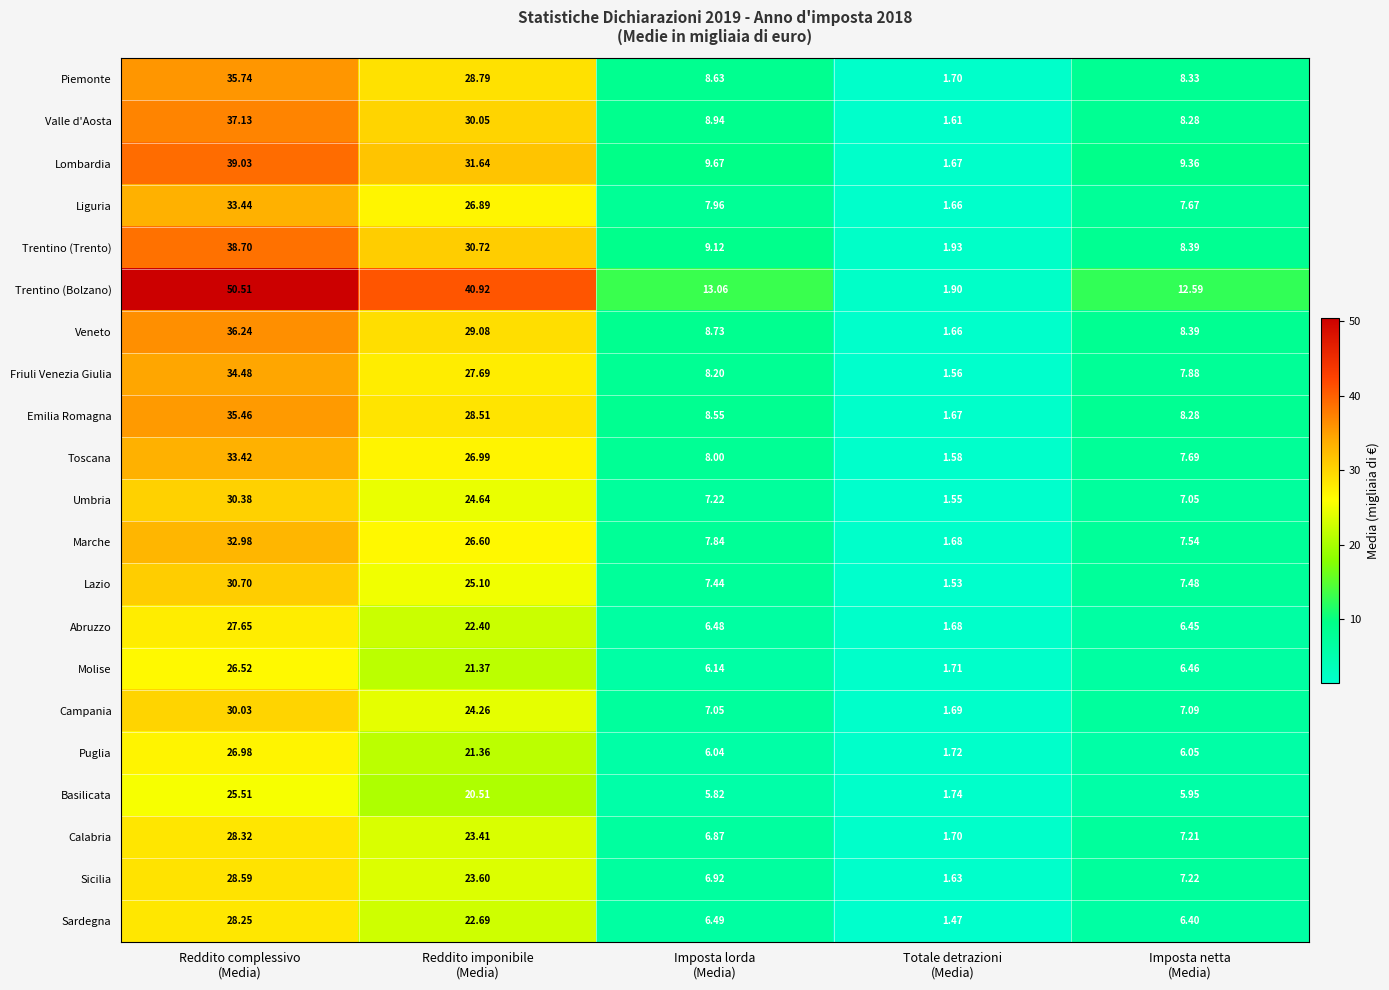

Which series has the widest spread of values?

Trentino (Bolzano)